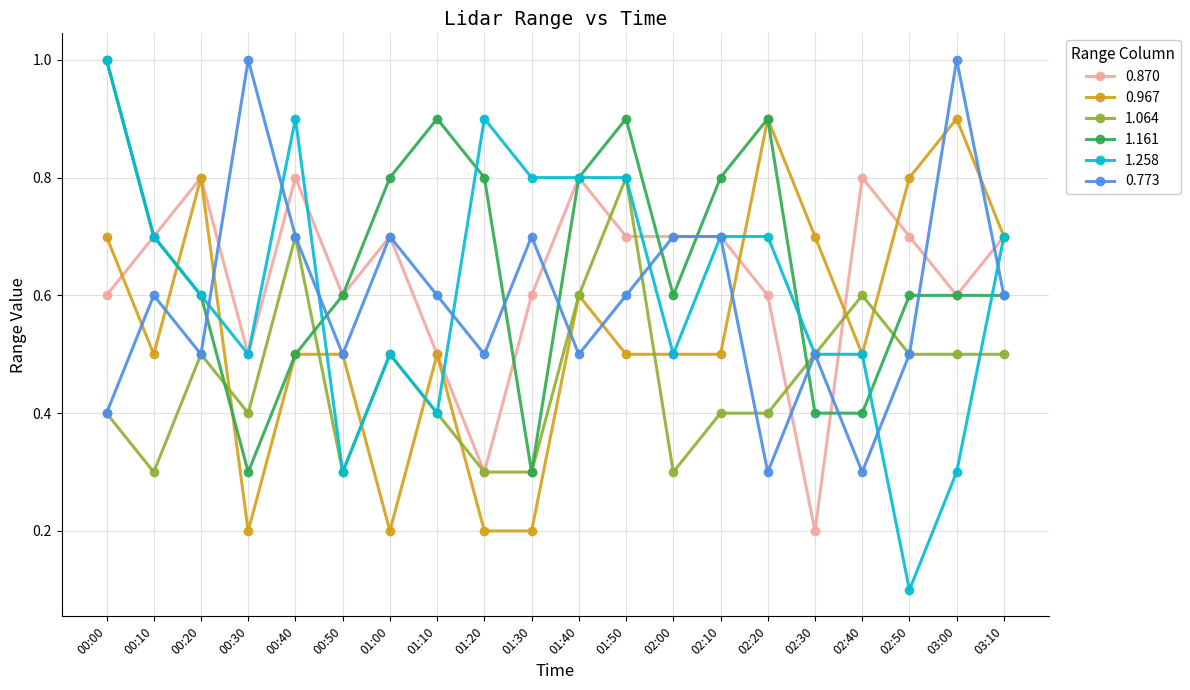

Between which two adjacent categories do 0.773 and 1.258 first intersect?

00:20 and 00:30